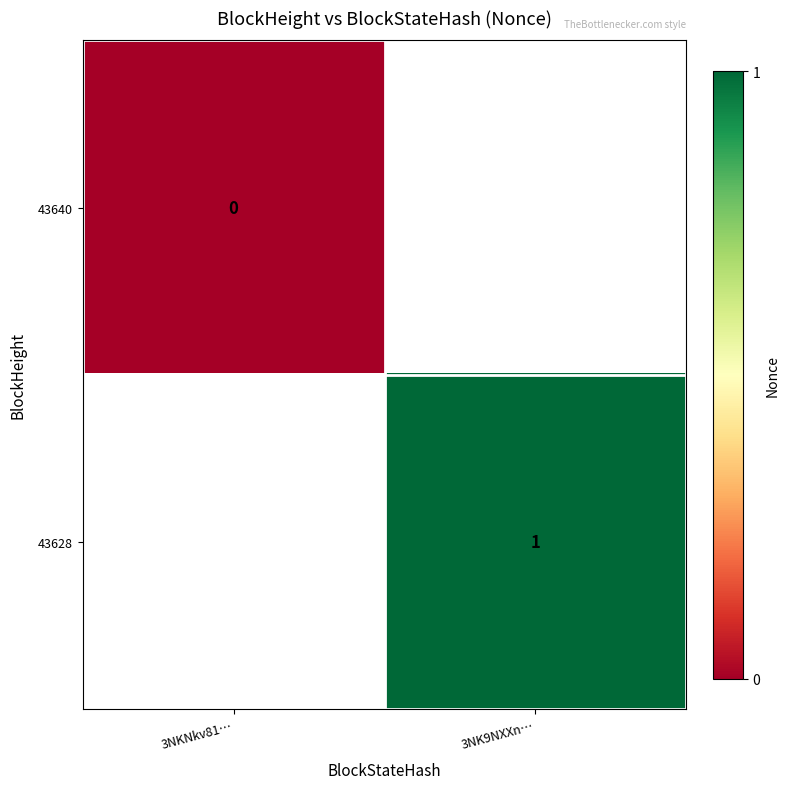

The value of 43628 at 3NK9NXXn… is 2. True or false?

False